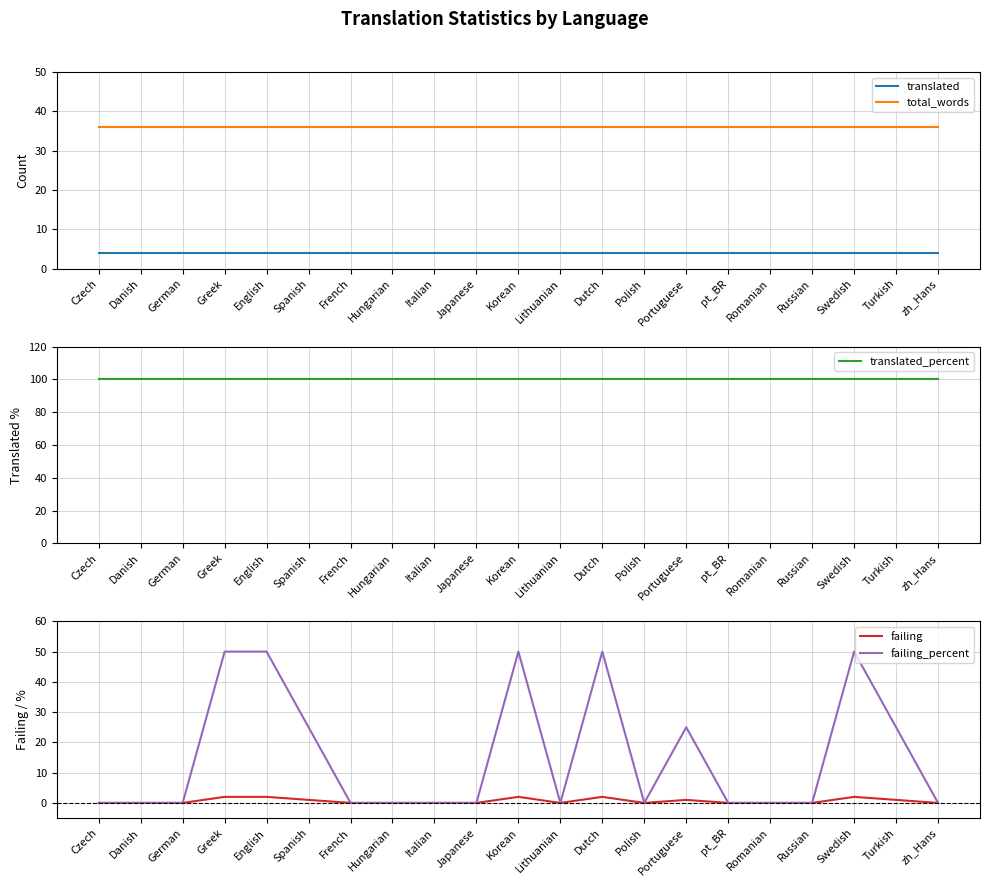

Count the number of categories in the chart.

21